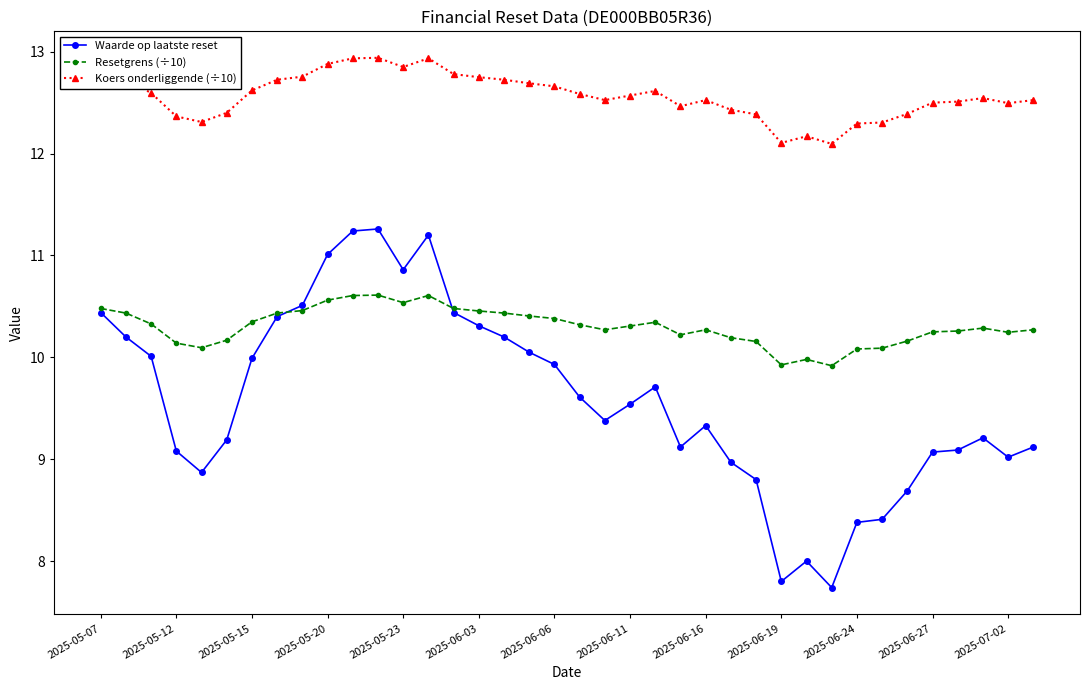

Rank the series by their maximum value, from highest to lowest.

Koers onderliggende (÷10), Waarde op laatste reset, Resetgrens (÷10)